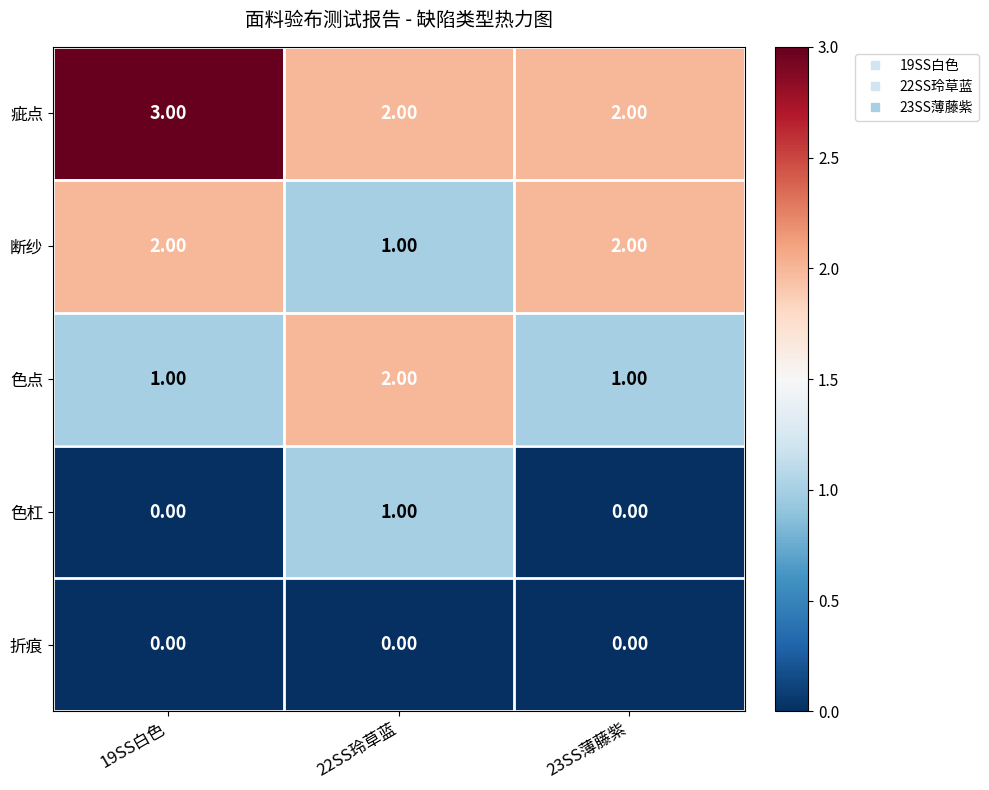

Count the number of categories in the chart.

3